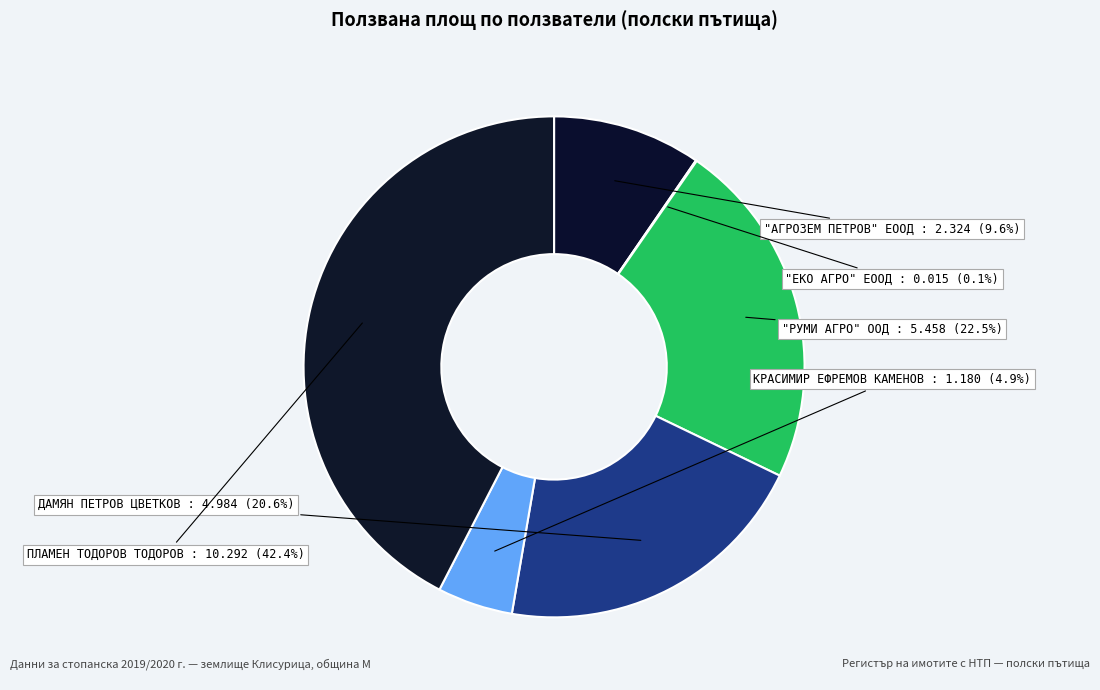

Is there any slice that represents more than half of the pie?

No